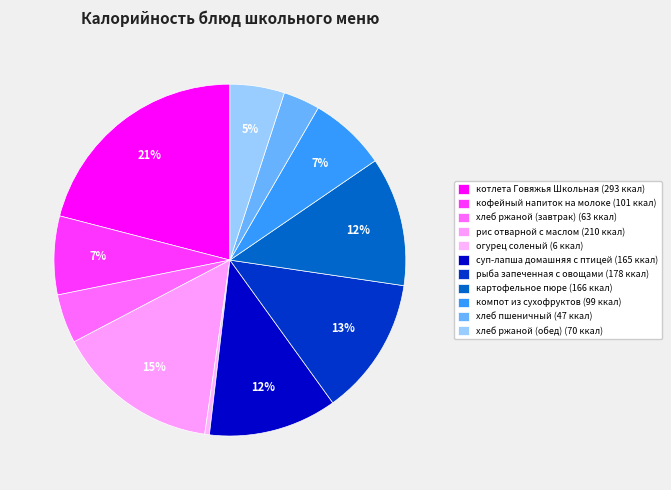

What percentage is the хлеб ржаной (обед) slice, to the nearest percent?

5%